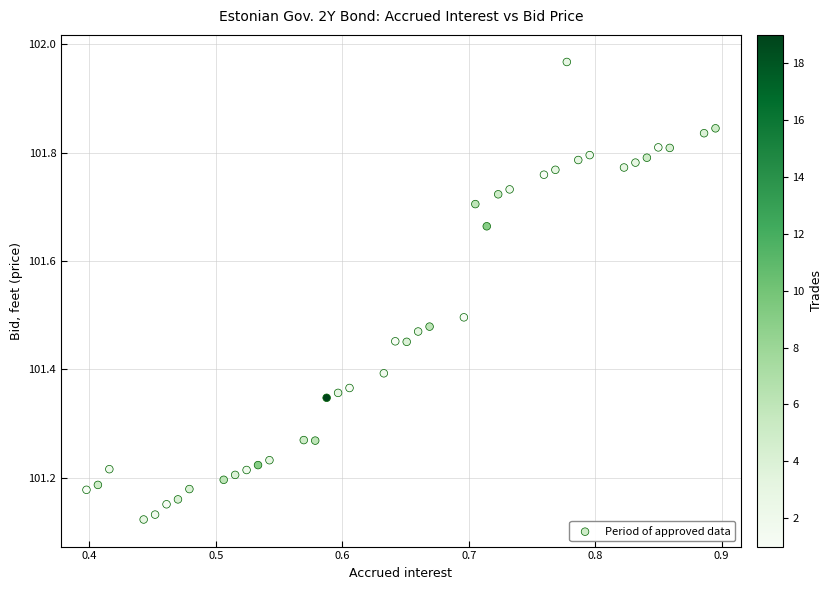

What is the range of Y values (max minus min)?

0.8